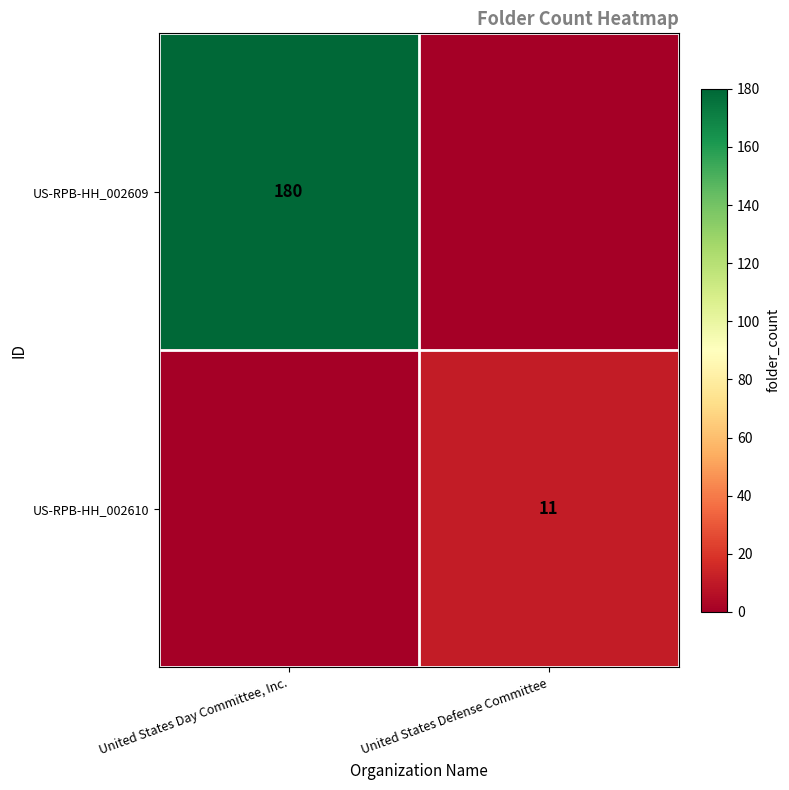

The value of US-RPB-HH_002609 at United States Day Committee, Inc. is 311. True or false?

False